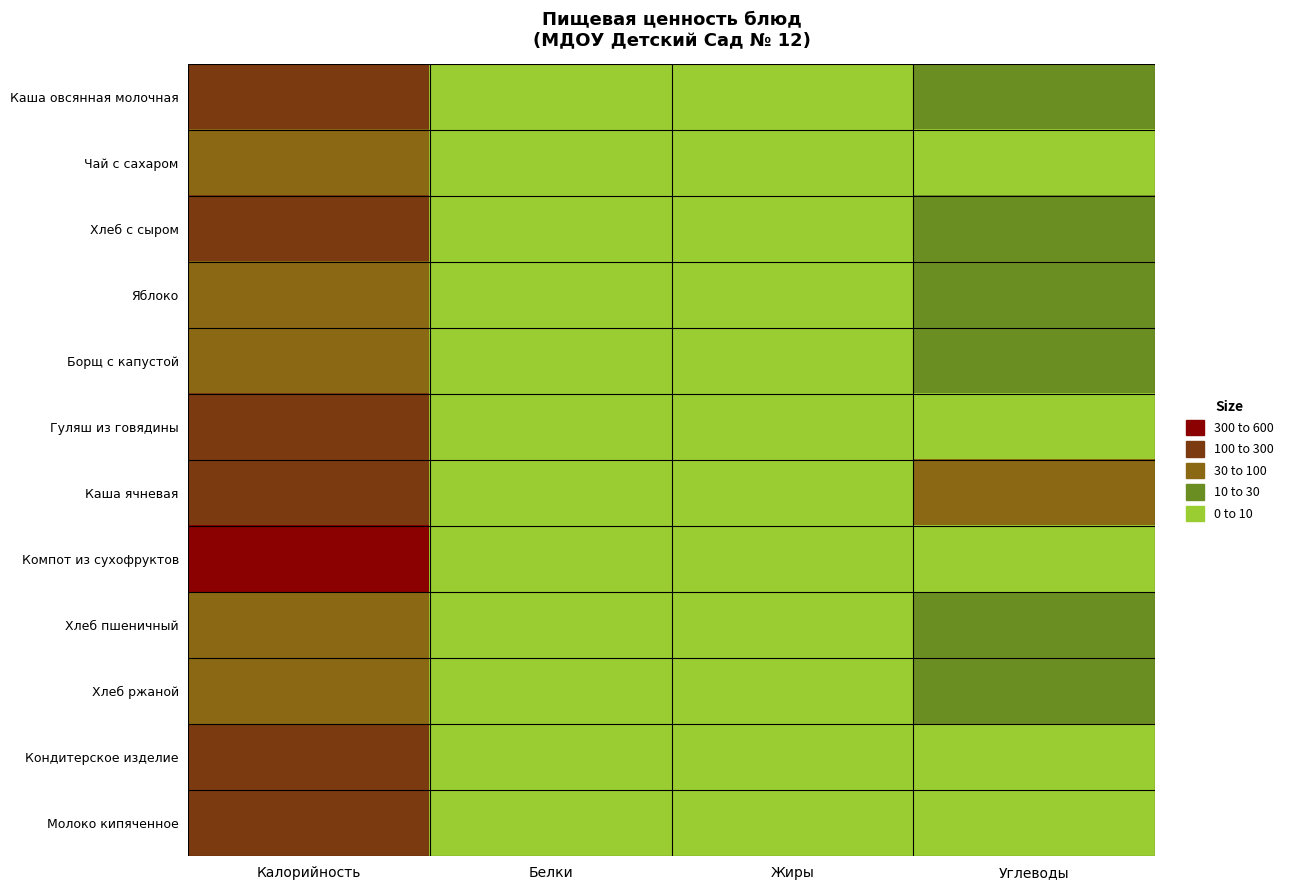

Reading right to left, list all the values displayed in this chart.

Каша овсянная молочная: Углеводы=29.0	Жиры=8.0	Белки=7.0	Калорийность=219.0
Чай с сахаром: Углеводы=0.0	Жиры=0.0	Белки=0.0	Калорийность=40.0
Хлеб с сыром: Углеводы=14.0	Жиры=3.0	Белки=5.0	Калорийность=104.0
Яблоко: Углеводы=15.0	Жиры=1.0	Белки=1.0	Калорийность=54.0
Борщ с капустой: Углеводы=10.0	Жиры=4.0	Белки=2.0	Калорийность=81.0
Гуляш из говядины: Углеводы=3.0	Жиры=9.0	Белки=9.0	Калорийность=132.0
Каша ячневая: Углеводы=42.0	Жиры=6.0	Белки=6.0	Калорийность=224.0
Компот из сухофруктов: Углеводы=3.0	Жиры=0.1	Белки=2.0	Калорийность=565.0
Хлеб пшеничный: Углеводы=14.0	Жиры=0.2	Белки=1.5	Калорийность=67.0
Хлеб ржаной: Углеводы=10.0	Жиры=0.4	Белки=2.0	Калорийность=53.0
Кондитерское изделие: Углеводы=0.0	Жиры=0.0	Белки=0.0	Калорийность=250.0
Молоко кипяченное: Углеводы=0.0	Жиры=5.0	Белки=5.0	Калорийность=102.0